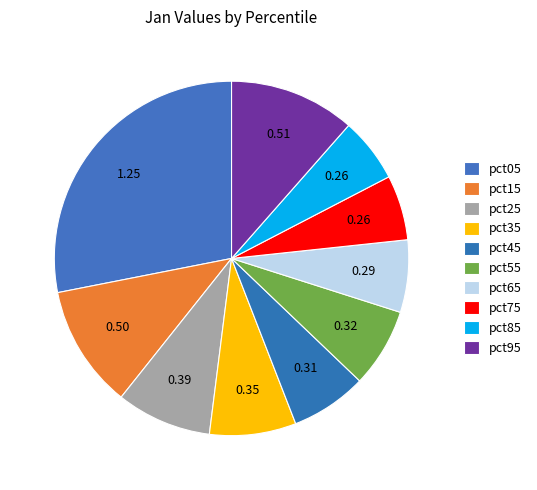

How many slices are in this pie chart?

10